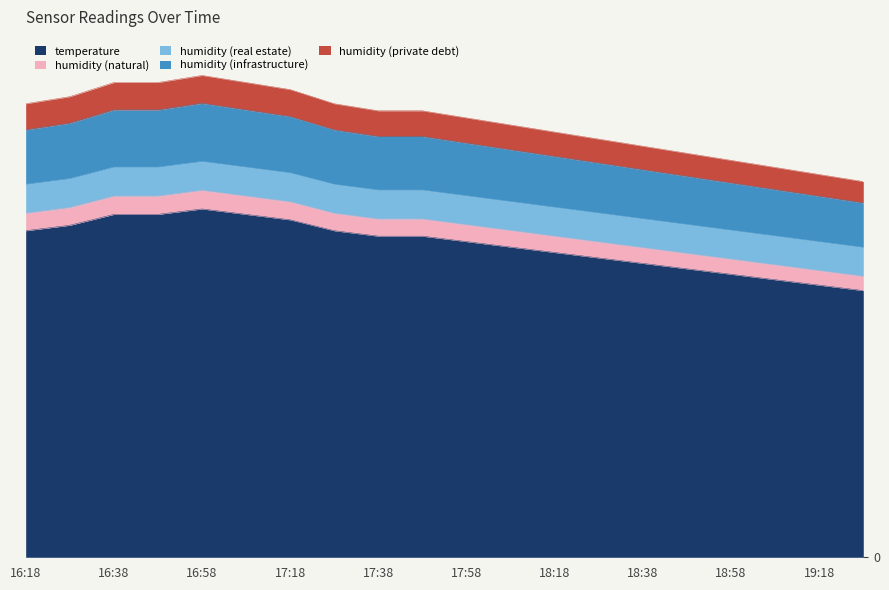

What is the value of the 14th point from the left?

82.5